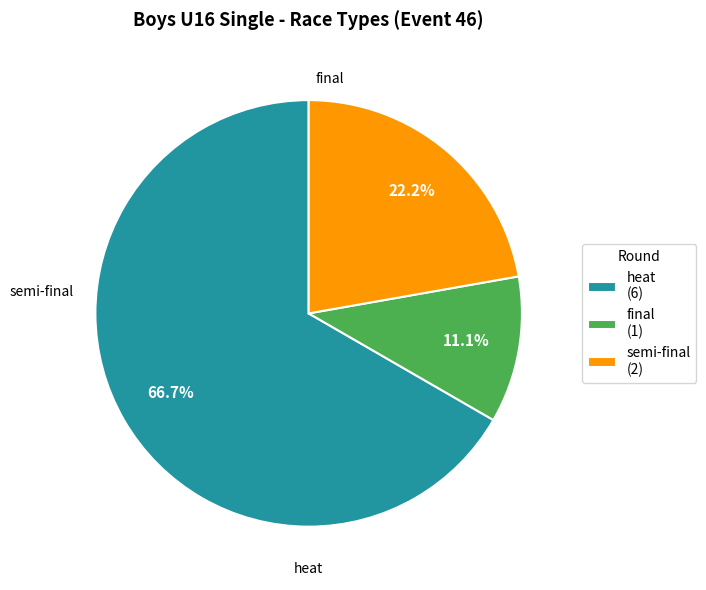

Is heat the majority of the pie?

Yes